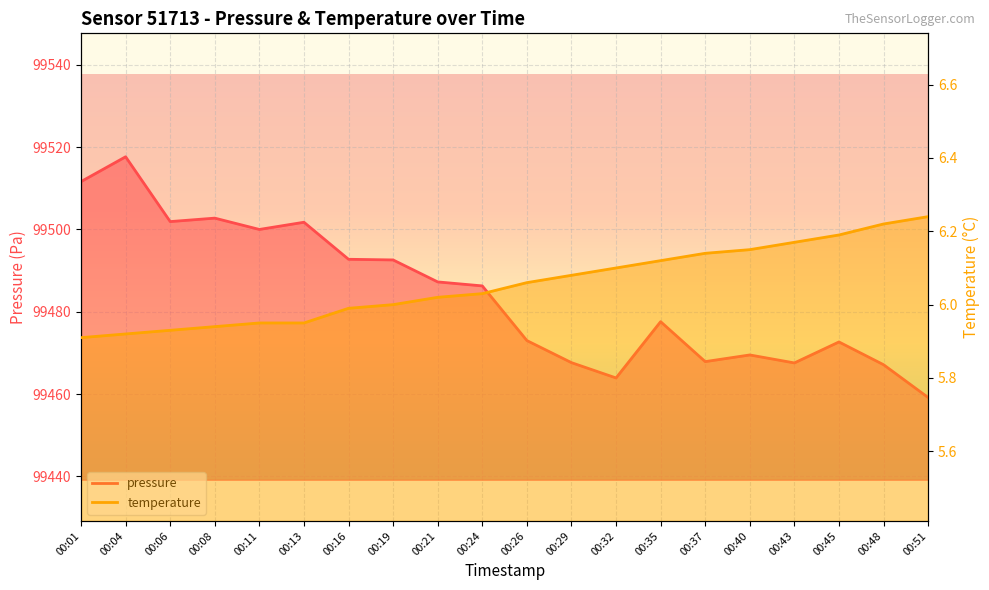

What is the maximum value for pressure?

99517.7